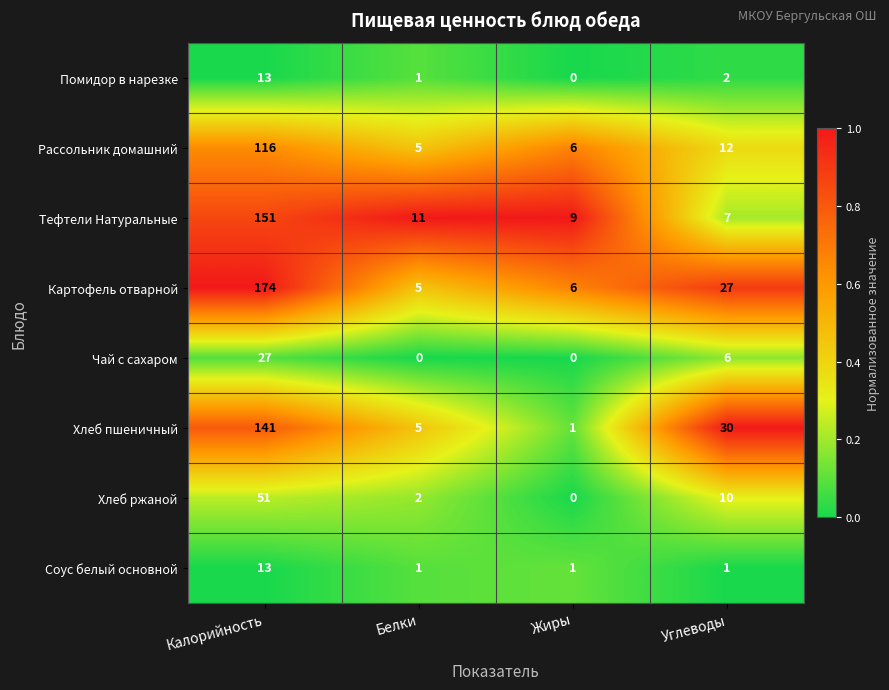

What is the difference between the maximum and minimum values in the Хлеб пшеничный series?

140